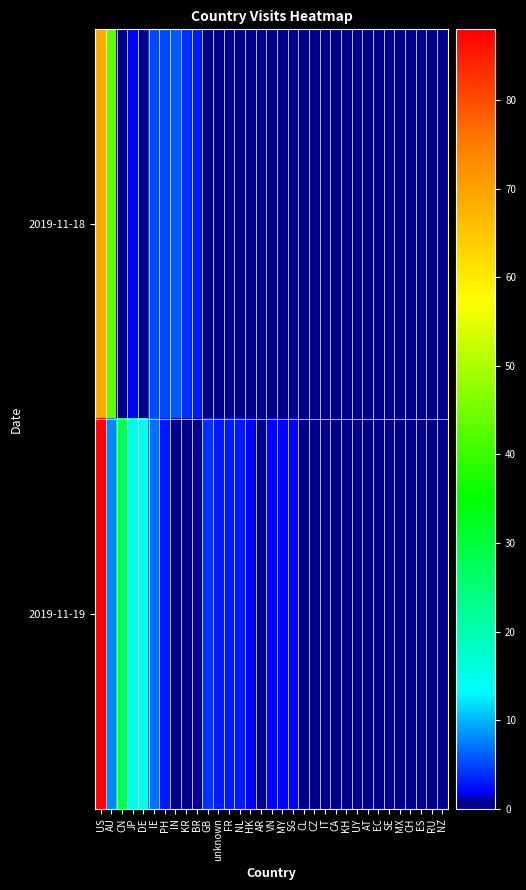

What is the total value across all series at CH?

1